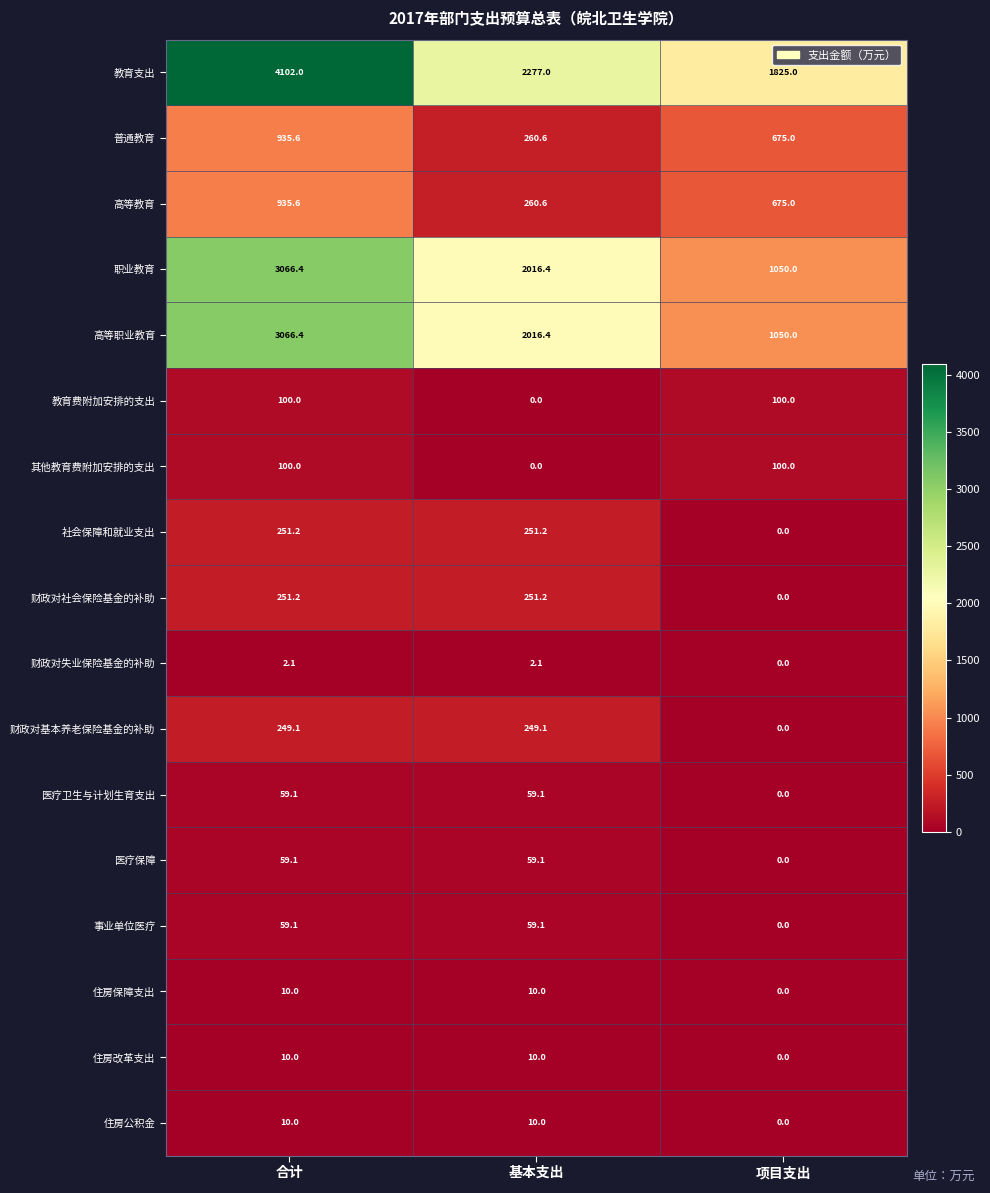

What is the maximum value for 住房公积金?

10.0